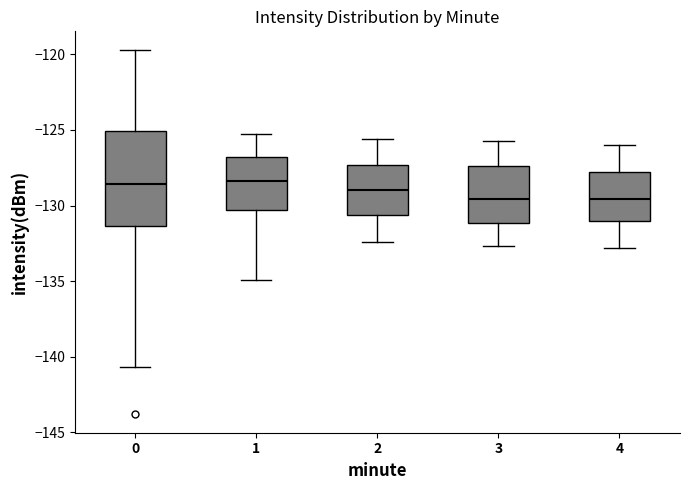

Reading left to right, transcribe this box plot: for each box, give where its median line is, the range the box spans, and where its two whiskers end, as read against the y-axis. The values are not printed on the chart, so give them approximately, as read against the axis.

0: median -128.5, box -131.5 to -125.0, whiskers -140.5 to -119.5
1: median -128.5, box -130.5 to -127.0, whiskers -135.0 to -125.5
2: median -129.0, box -130.5 to -127.5, whiskers -132.5 to -125.5
3: median -129.5, box -131.0 to -127.5, whiskers -132.5 to -125.5
4: median -129.5, box -131.0 to -127.5, whiskers -133.0 to -126.0